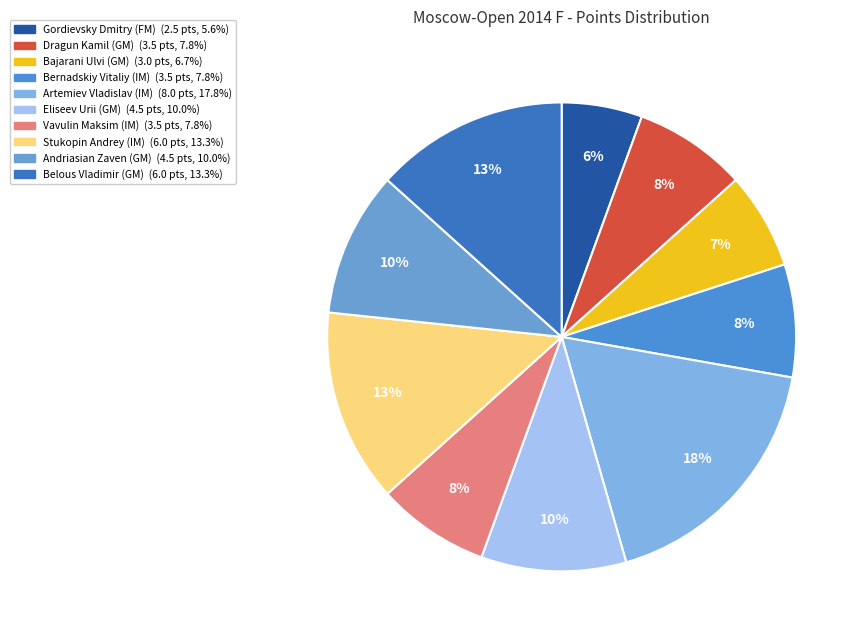

Rank the categories by value from lowest to highest.

Gordievsky Dmitry (FM), Bajarani Ulvi (GM), Dragun Kamil (GM), Bernadskiy Vitaliy (IM), Vavulin Maksim (IM), Eliseev Urii (GM), Andriasian Zaven (GM), Stukopin Andrey (IM), Belous Vladimir (GM), Artemiev Vladislav (IM)